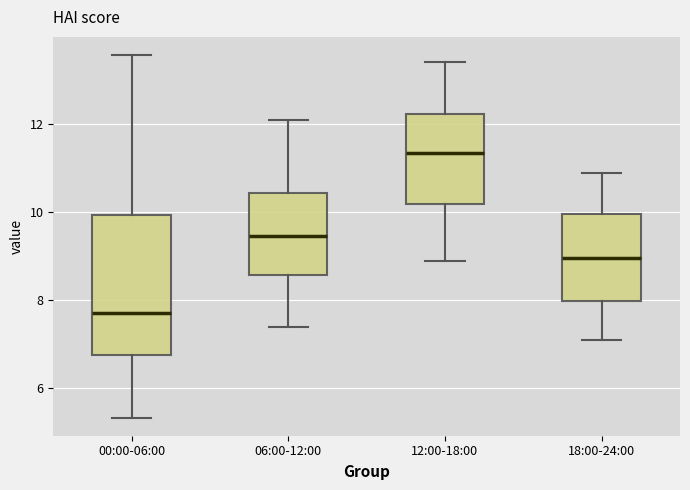

Reading left to right, transcribe this box plot: for each box, give where its median line is, the range the box spans, and where its two whiskers end, as read against the y-axis. The values are not printed on the chart, so give them approximately, as read against the axis.

00:00-06:00: median 7.8, box 6.8 to 10.0, whiskers 5.4 to 13.6
06:00-12:00: median 9.4, box 8.6 to 10.4, whiskers 7.4 to 12.2
12:00-18:00: median 11.4, box 10.2 to 12.2, whiskers 9.0 to 13.4
18:00-24:00: median 9.0, box 8.0 to 10.0, whiskers 7.2 to 11.0